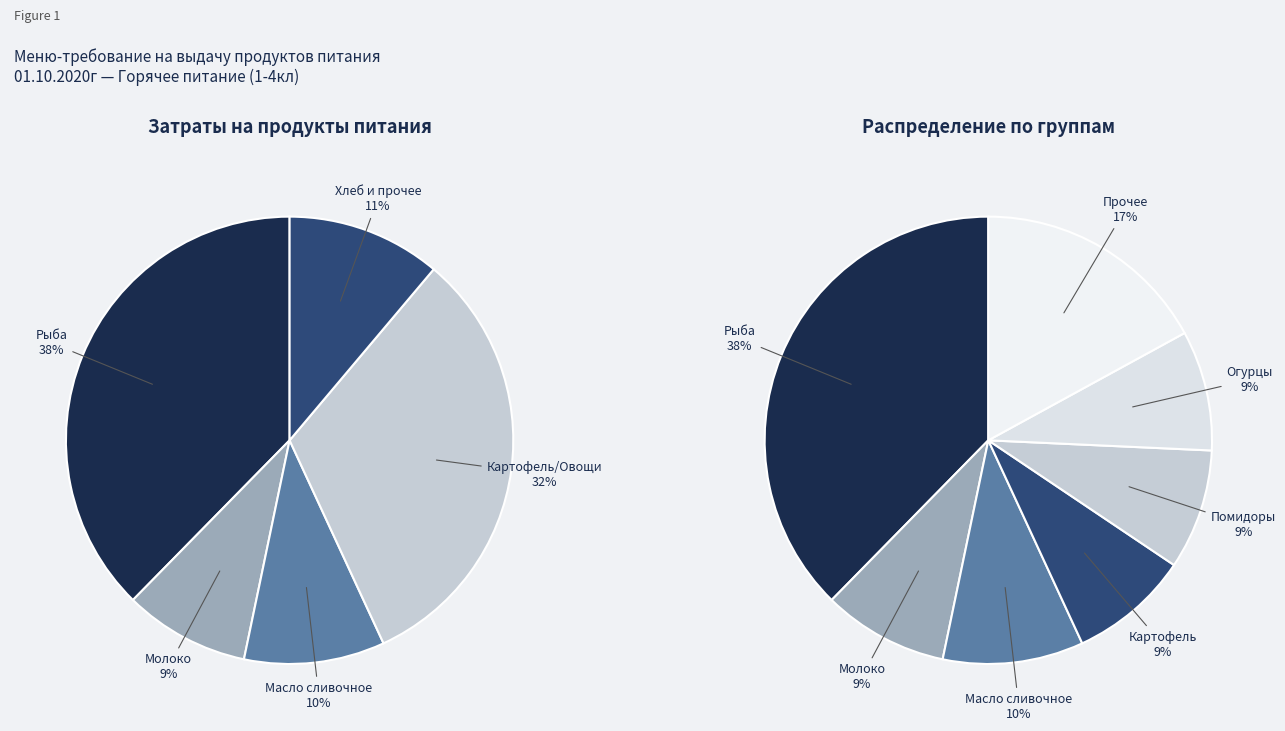

To the nearest percent, what percentage of the pie is слив масло?

10%